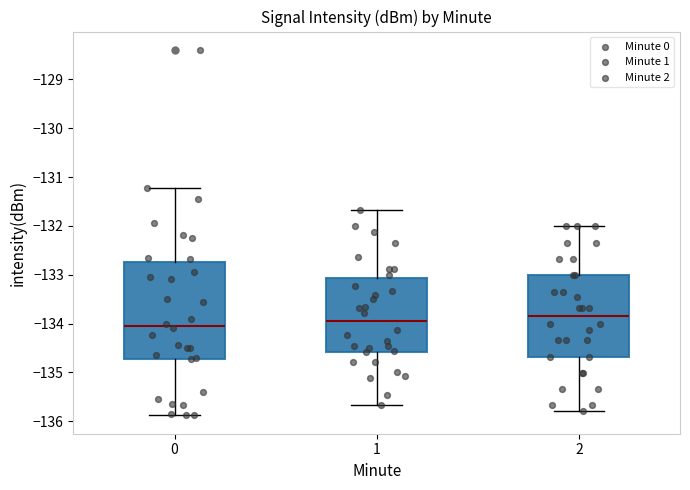

Reading left to right, transcribe this box plot: for each box, give where its median line is, the range the box spans, and where its two whiskers end, as read against the y-axis. The values are not printed on the chart, so give them approximately, as read against the axis.

0: median -134.1, box -134.7 to -132.7, whiskers -135.9 to -131.2
1: median -134.0, box -134.6 to -133.1, whiskers -135.7 to -131.7
2: median -133.8, box -134.7 to -133.0, whiskers -135.8 to -132.0